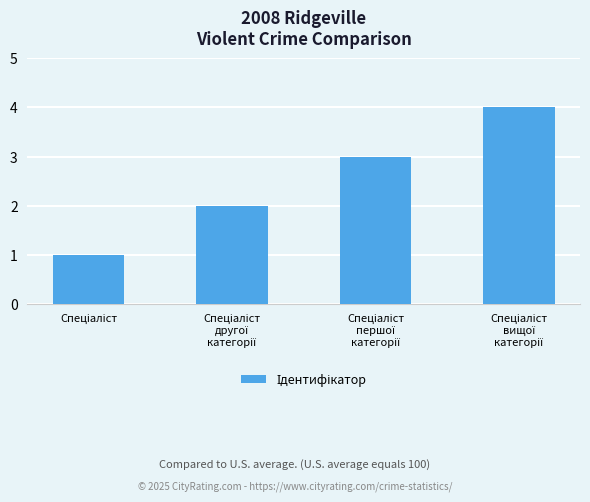

What is the difference between the maximum and minimum values?

3